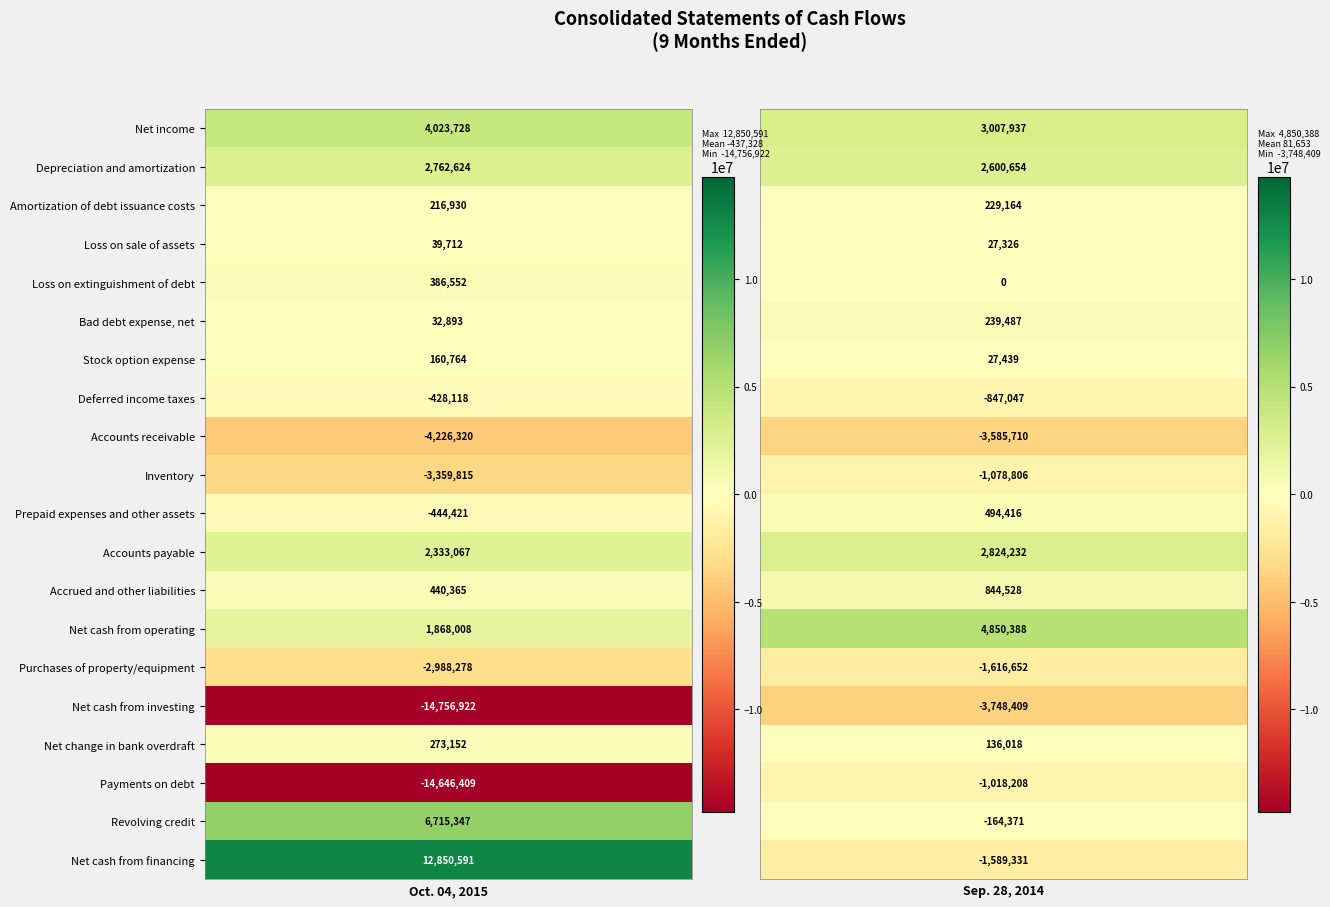

Count the Accounts receivable values in the range -4226320 to -3585710.

2